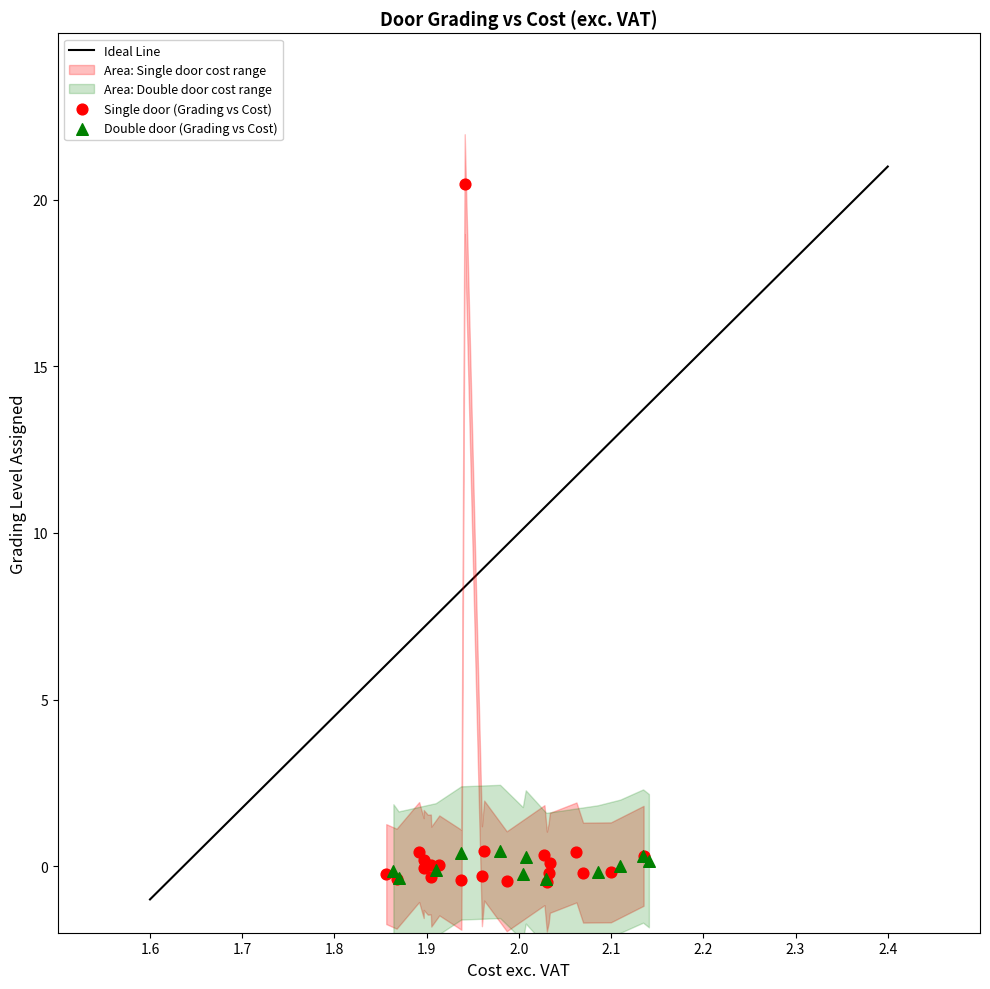

Which series has the largest Y range (max minus min)?

Single door (Grading vs Cost)